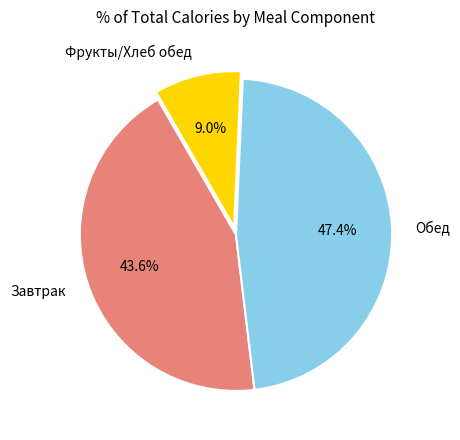

Does Фрукты/Хлеб обед represent more than half of the total?

No